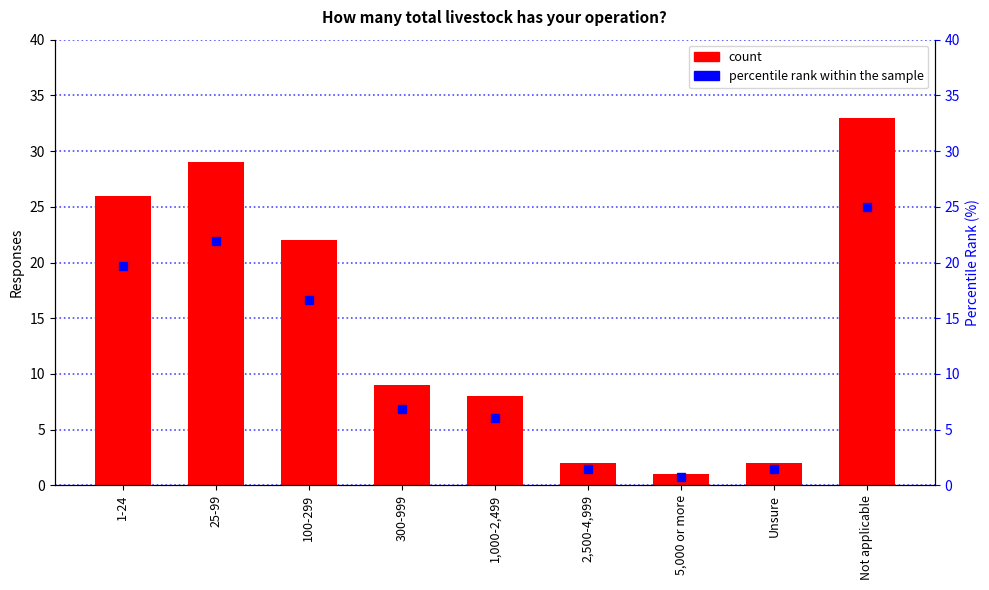

What position from the left is 1,000-2,499?

5